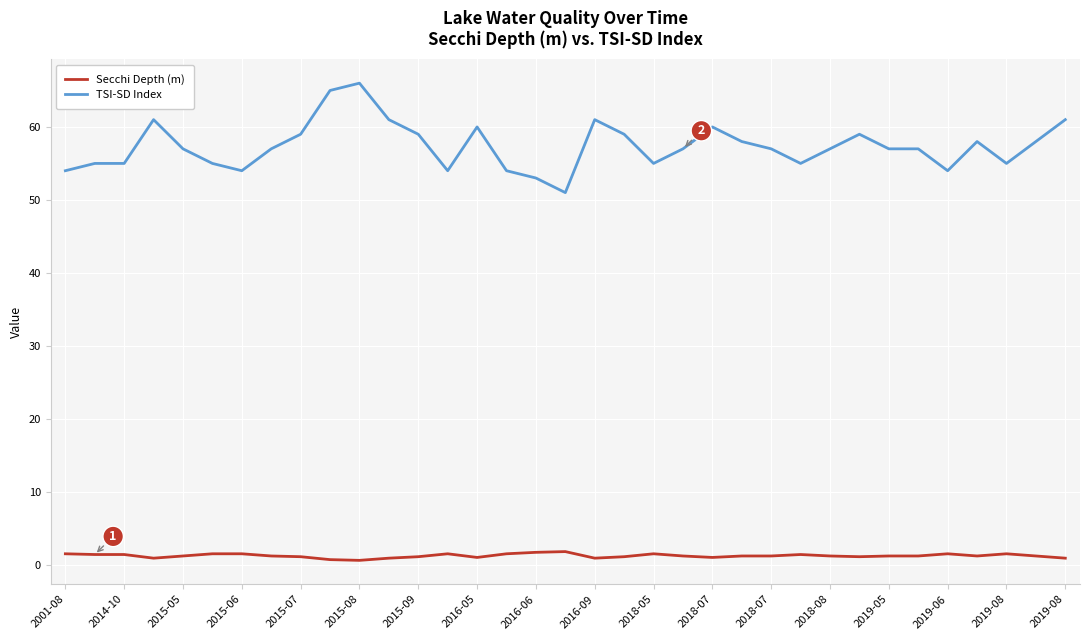

How many categories are shown in the chart?

35